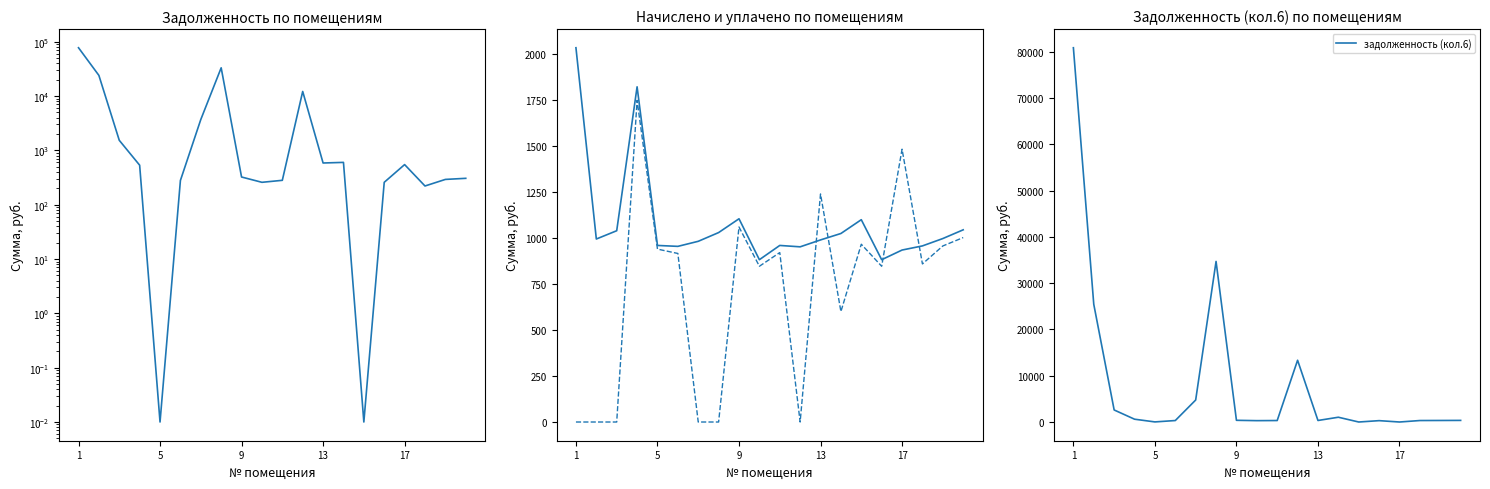

What is the value of the уплачено point at the 11th from the left?

920.8